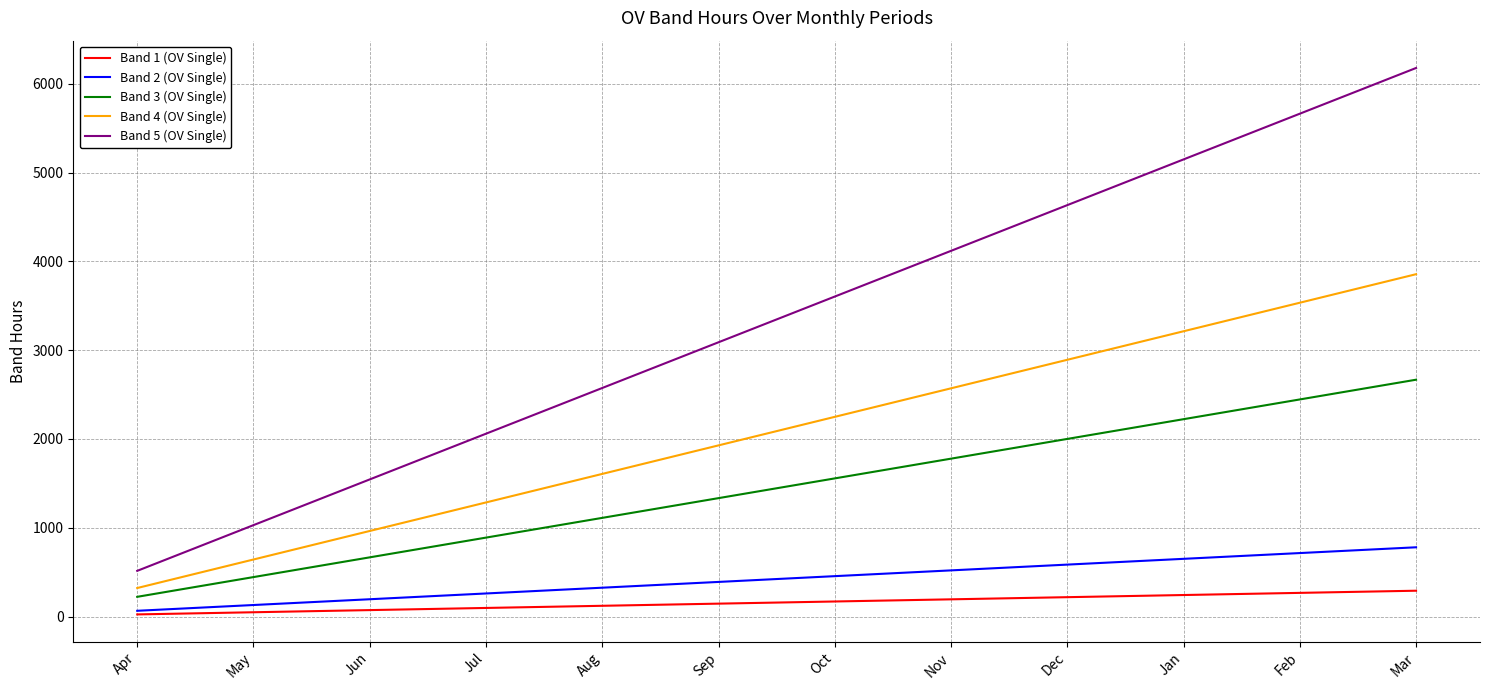

Which label corresponds to the largest value in the chart?

Mar